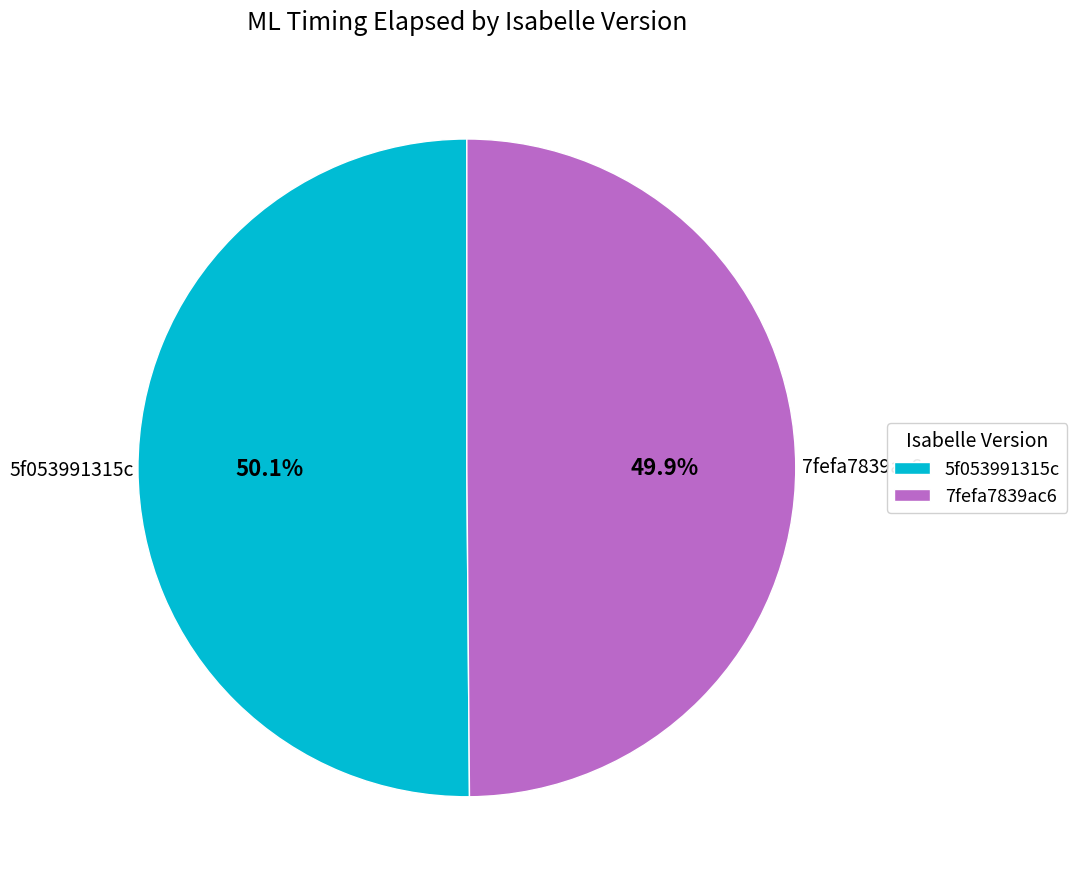

Count the number of slices in the pie.

2